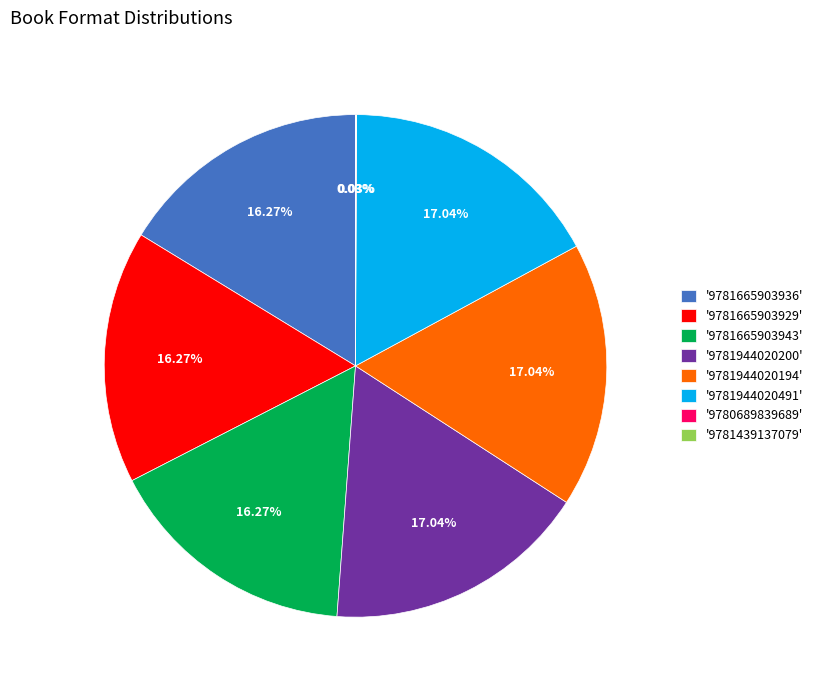

Do '9781665903943' and '9781665903929' together represent more than half of the pie?

No